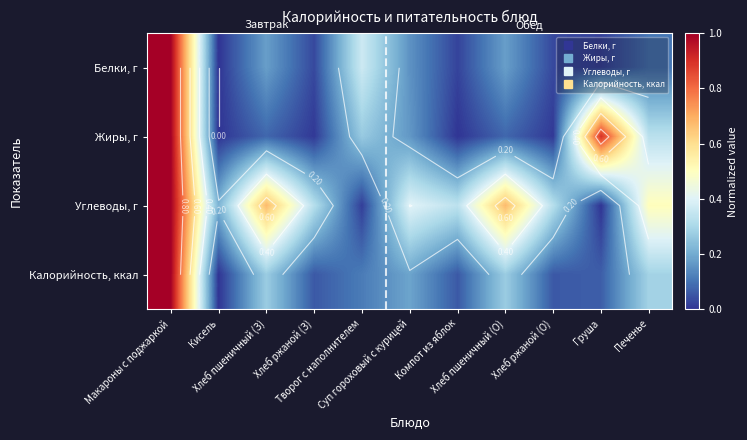

True or false: Углеводы, г has a value of 0.7 at Печенье.

False